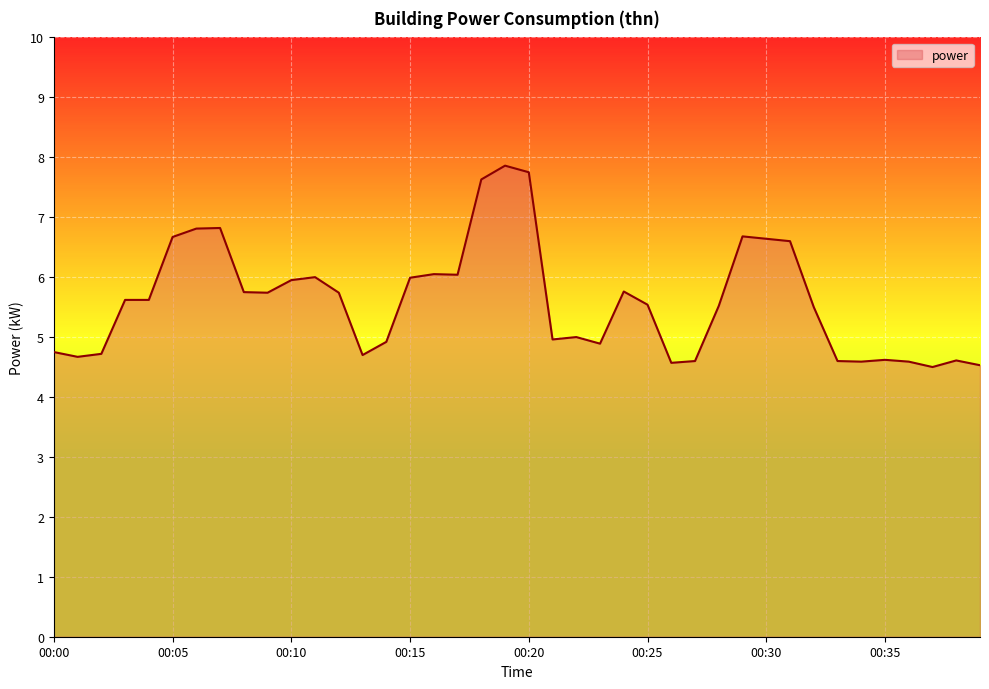

What is the maximum value shown in the chart?

7.9